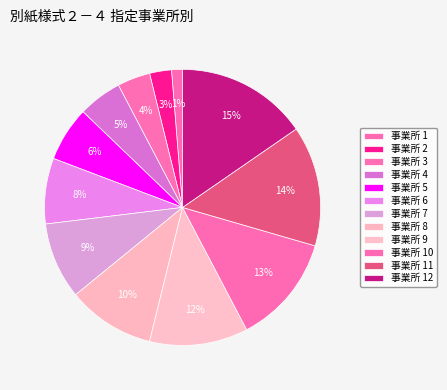

How many segments does this pie chart have?

12